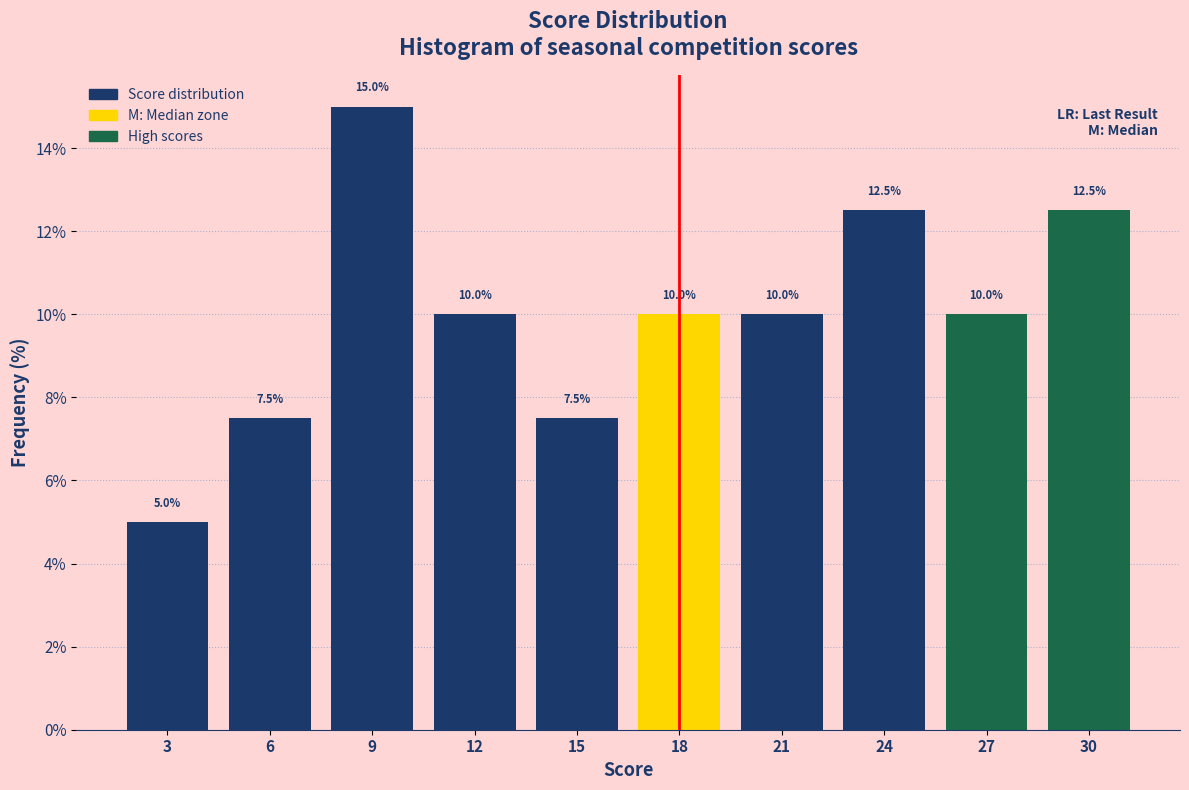

Reading left to right, list every bar in this chart as the range it spans on the x-axis followed by its height.

1.5 to 4.5: 5.0
4.5 to 7.5: 7.5
7.5 to 10.5: 15.0
10.5 to 13.5: 10.0
13.5 to 16.5: 7.5
16.5 to 19.5: 10.0
19.5 to 22.5: 10.0
22.5 to 25.5: 12.5
25.5 to 28.5: 10.0
28.5 to 31.5: 12.5